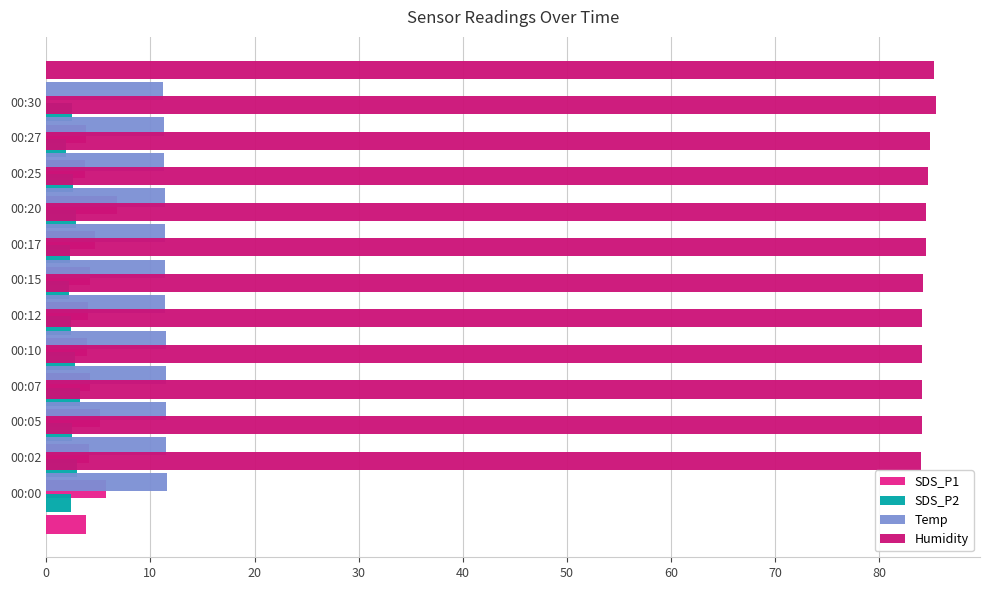

Reading left to right, what are all the values shown in this chart?

SDS_P1: 3.9	5.8	4.1	5.2	4.2	3.9	4.0	4.2	4.7	6.8	3.7	3.9
SDS_P2: 2.4	2.9	2.5	3.2	2.8	2.4	2.2	2.3	2.8	2.6	1.9	2.5
Temp: 11.6	11.5	11.5	11.5	11.5	11.4	11.4	11.4	11.4	11.3	11.3	11.2
Humidity: 84.0	84.1	84.1	84.1	84.1	84.2	84.5	84.5	84.7	84.9	85.4	85.3